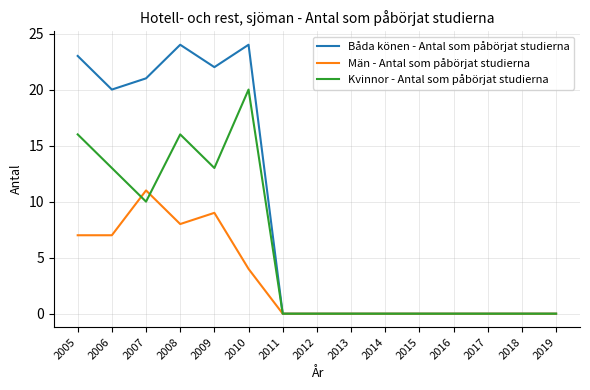

Which series has the widest spread of values?

Båda könen - Antal som påbörjat studierna